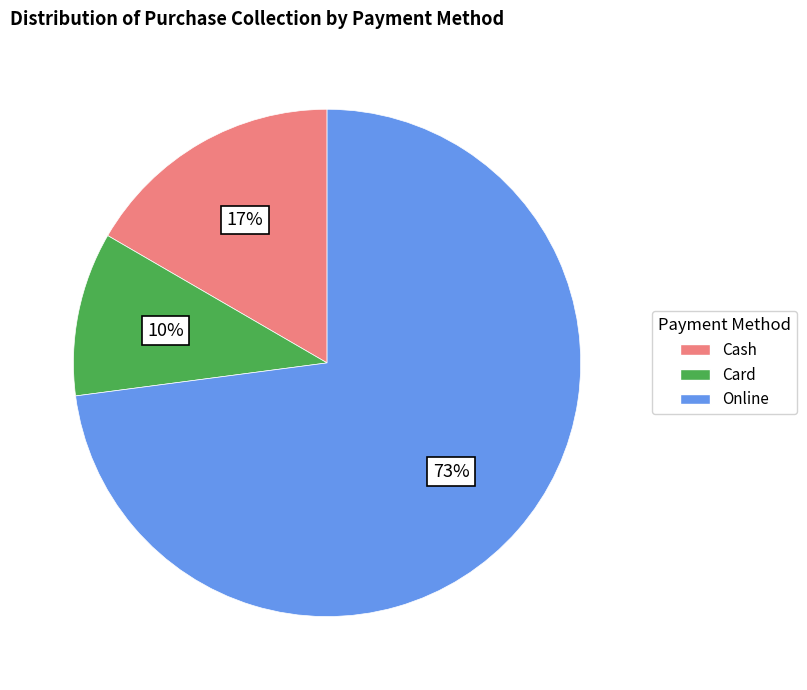

Do Card and Cash together represent more than half of the pie?

No